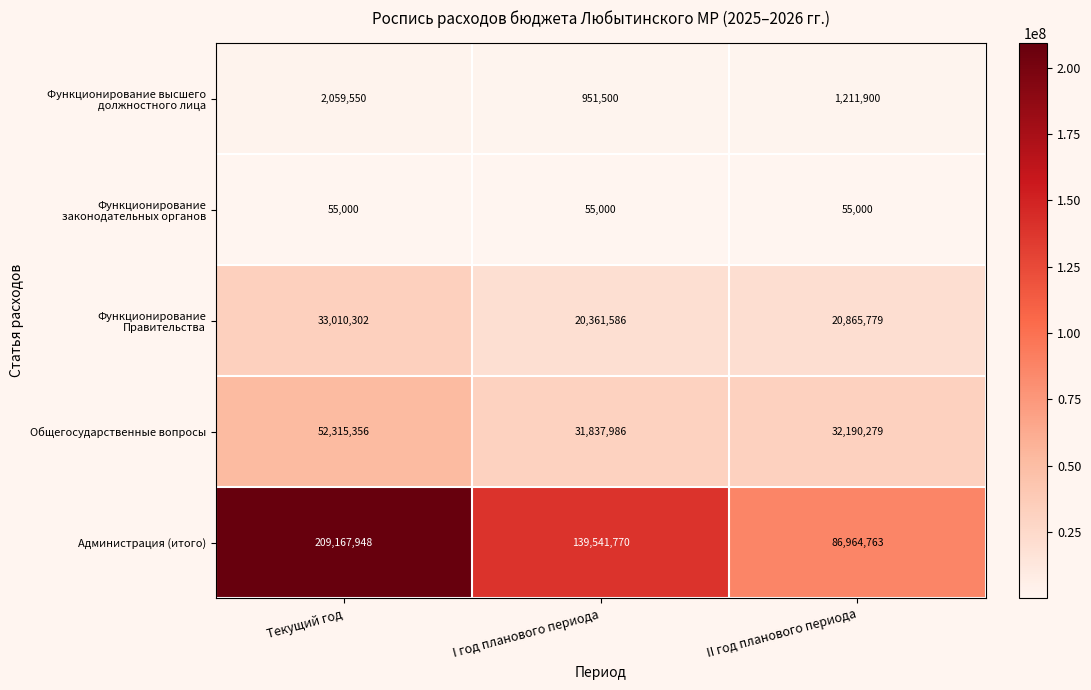

Between Текущий год and II год планового периода, which series saw the biggest shift?

Администрация (итого)